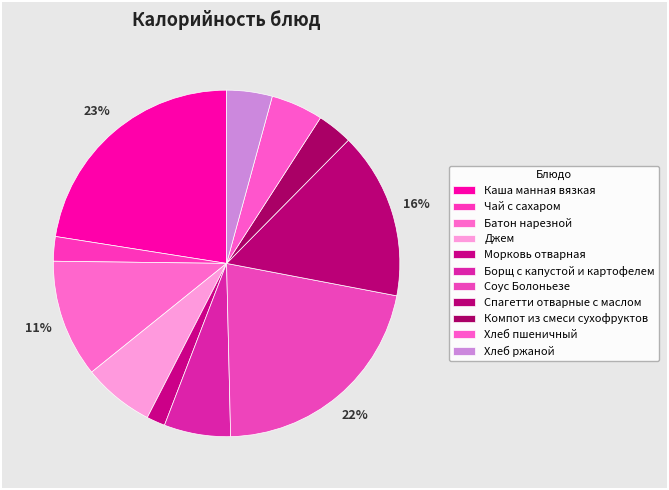

To the nearest percent, what portion does Морковь отварная represent?

2%